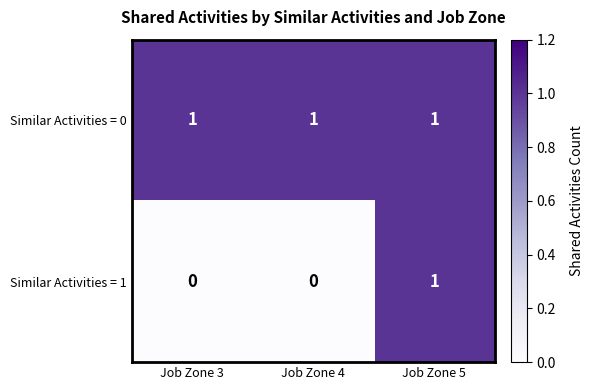

Count the number of categories in the chart.

3